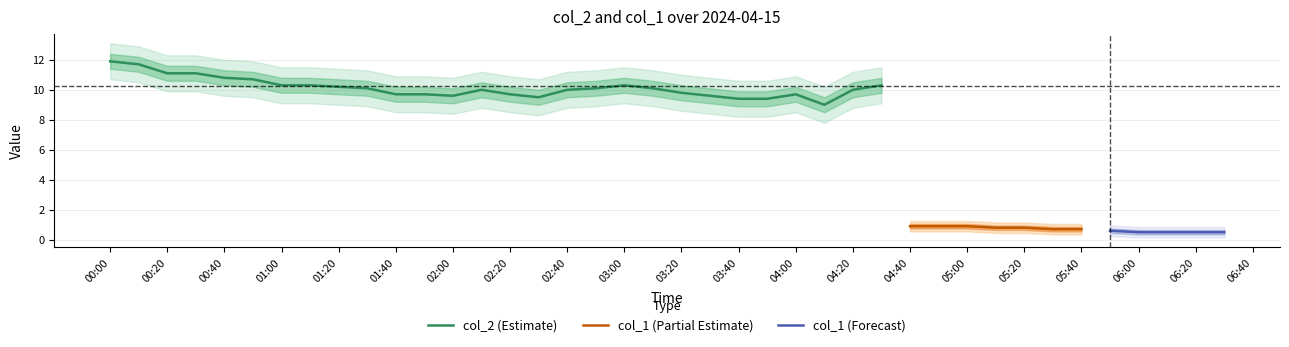

What is the label of the 5th point from the left?

2024/04/15 00:40:00